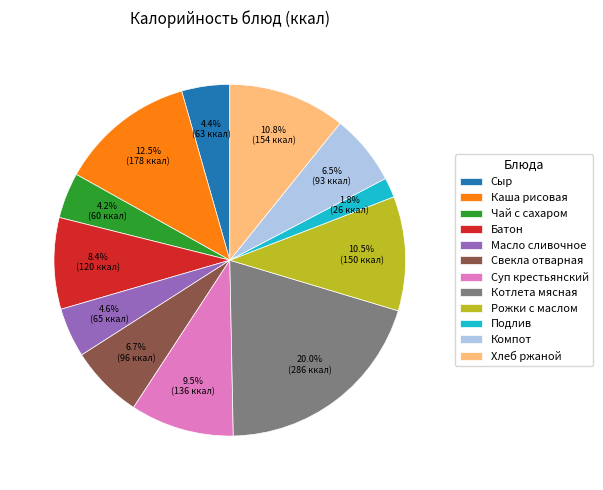

The Сыр slice represents 4% of the pie. True or false?

True